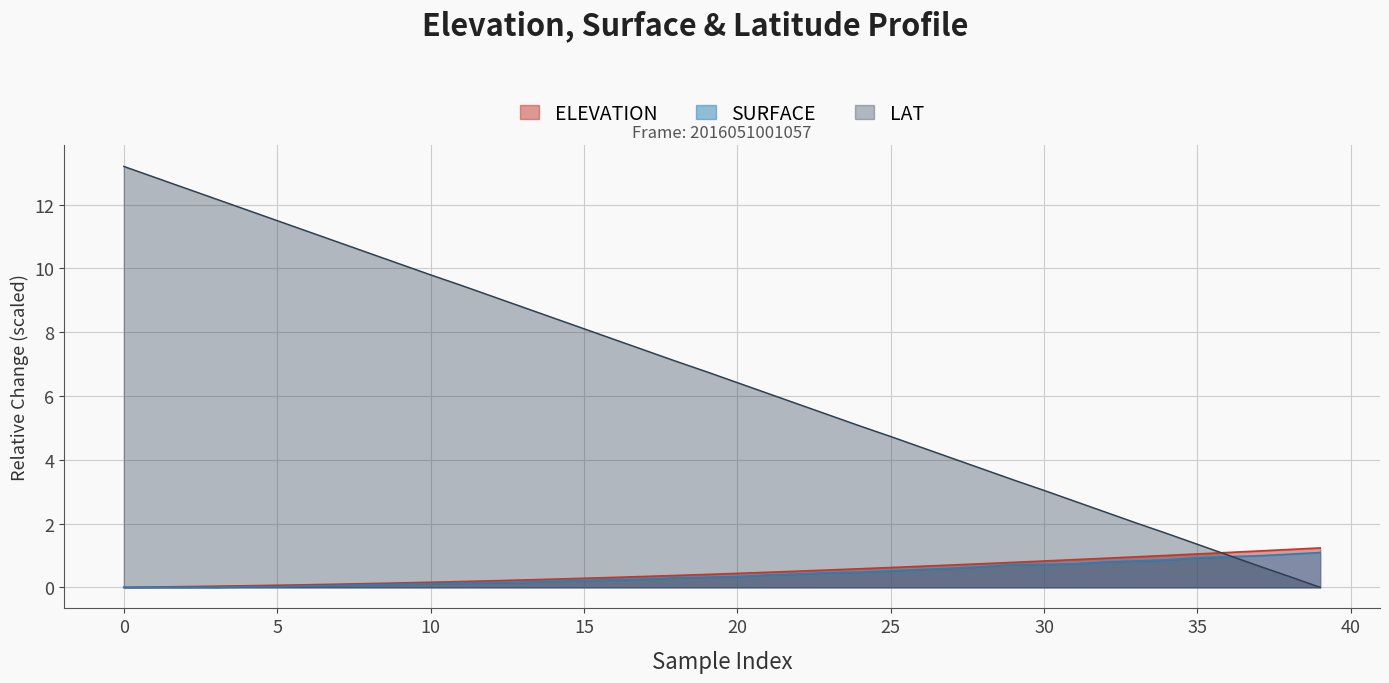

The value of LAT at 5 is 11.5. True or false?

True